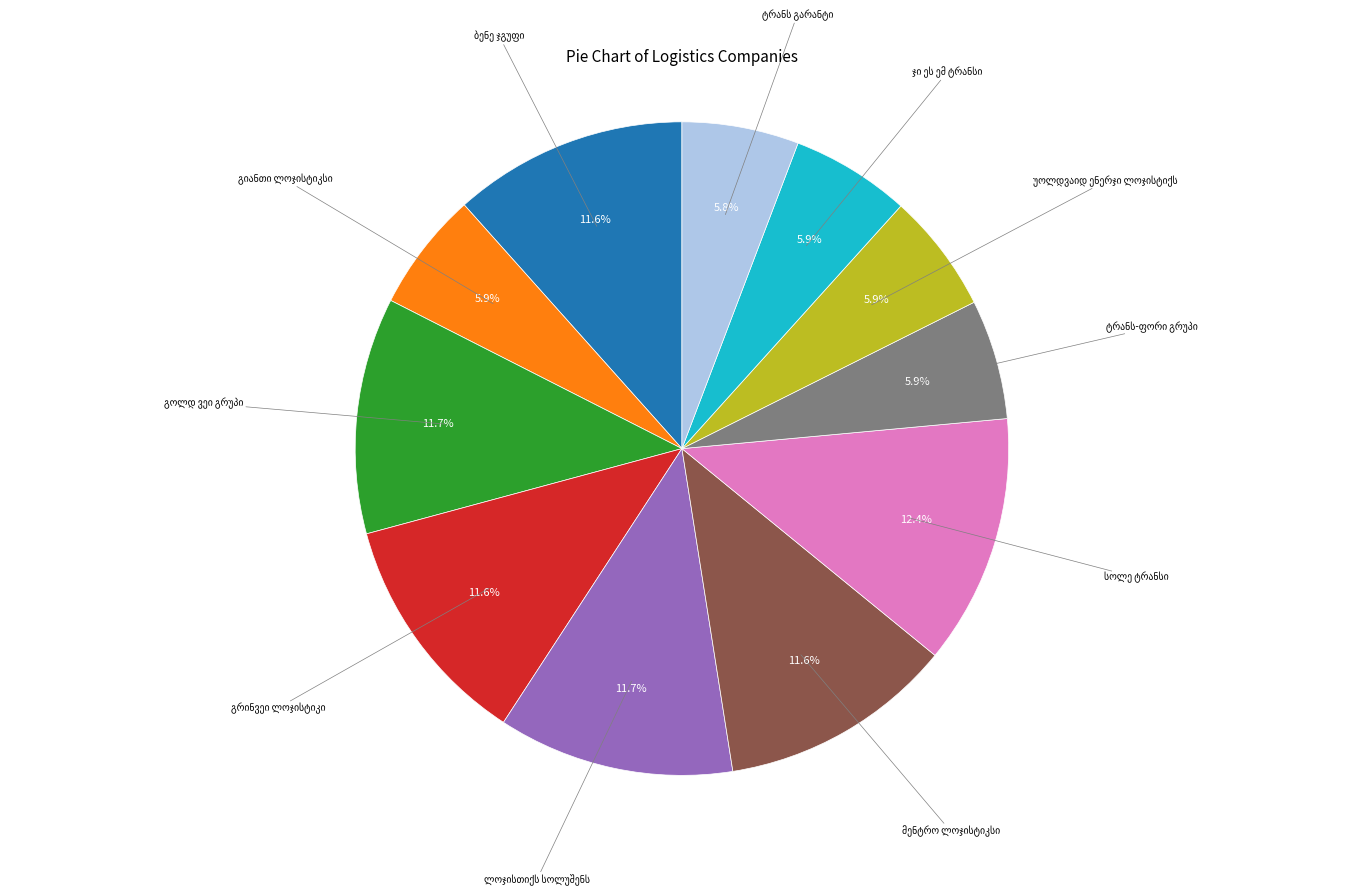

Does any single category account for the majority?

No